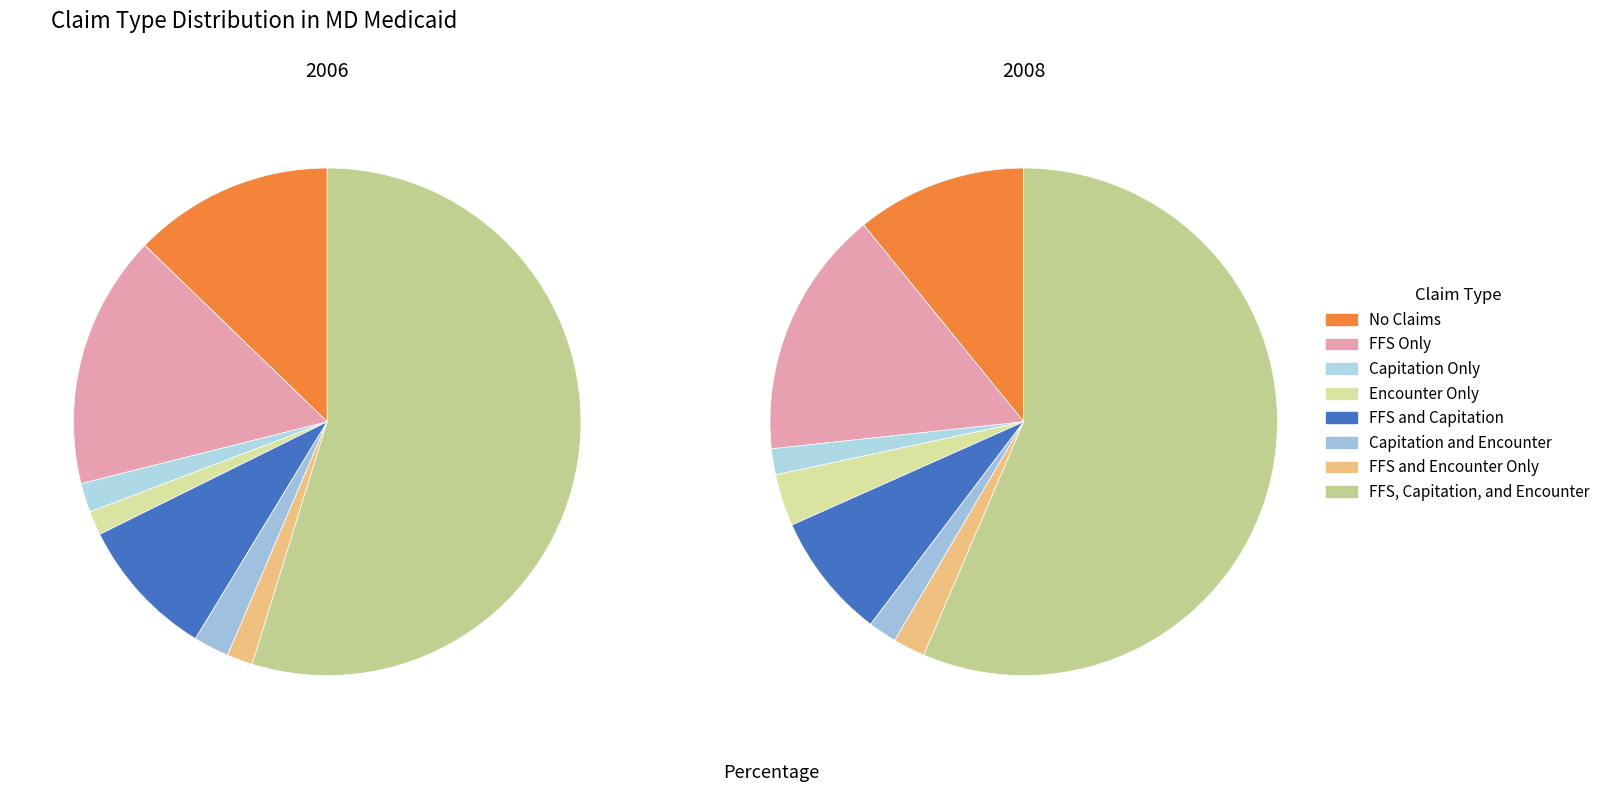

To the nearest percent, what is the difference between the largest and smallest slice percentages?

53%